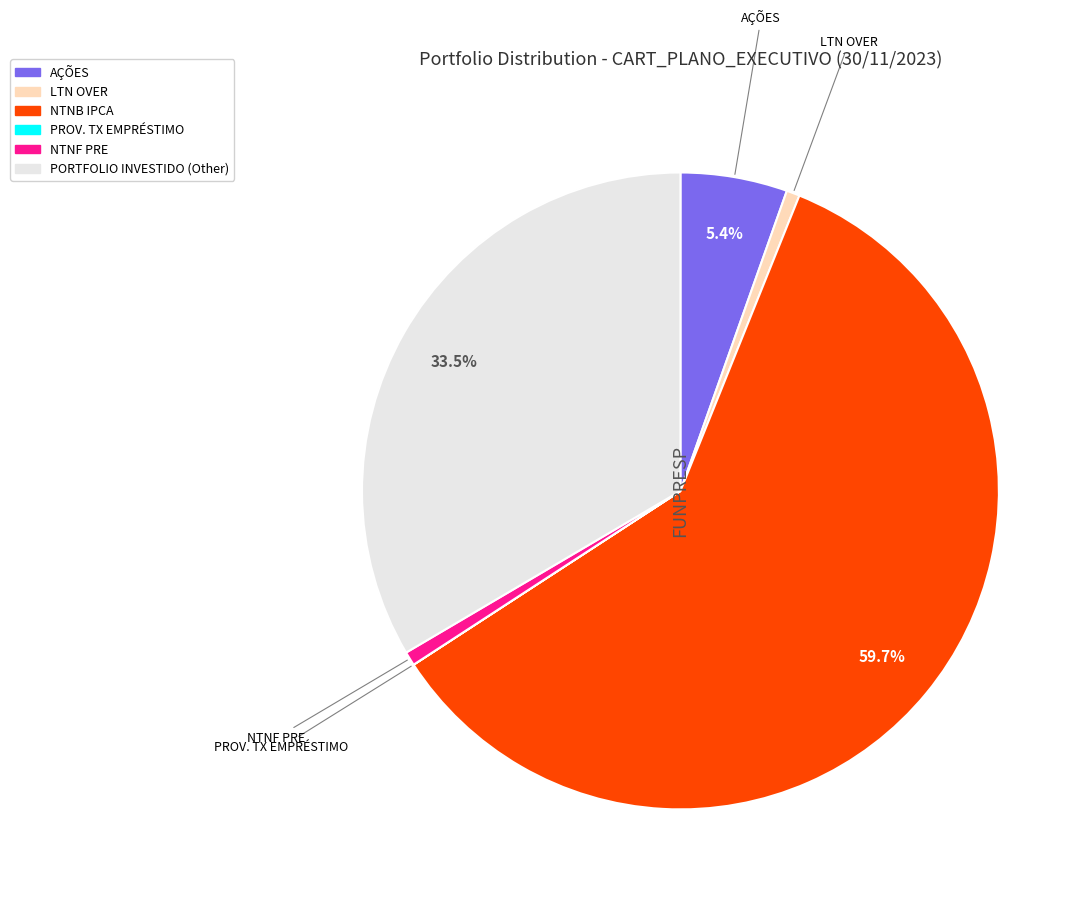

Do LTN OVER and NTNF PRE together represent more than half of the pie?

No